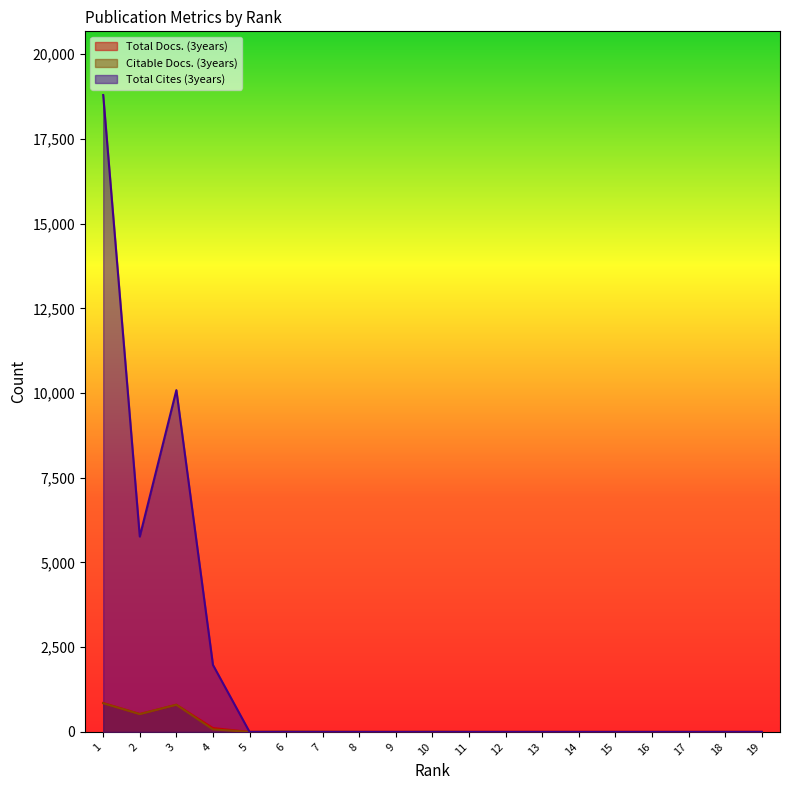

Does the chart display data point markers on the line(s)?

No